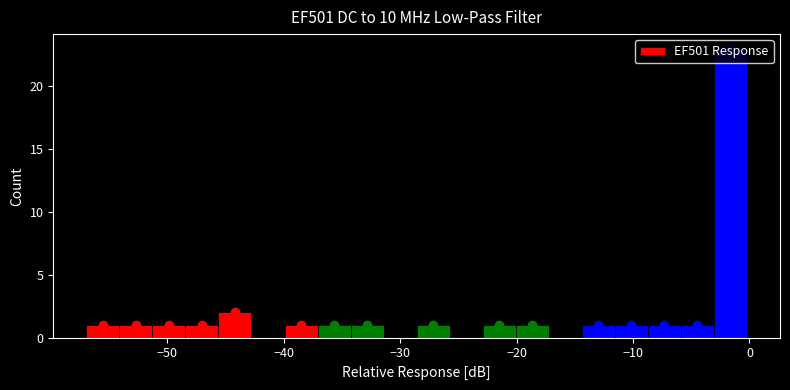

Read against the x-axis, roughly where is the centre of the tallest bar?

-2